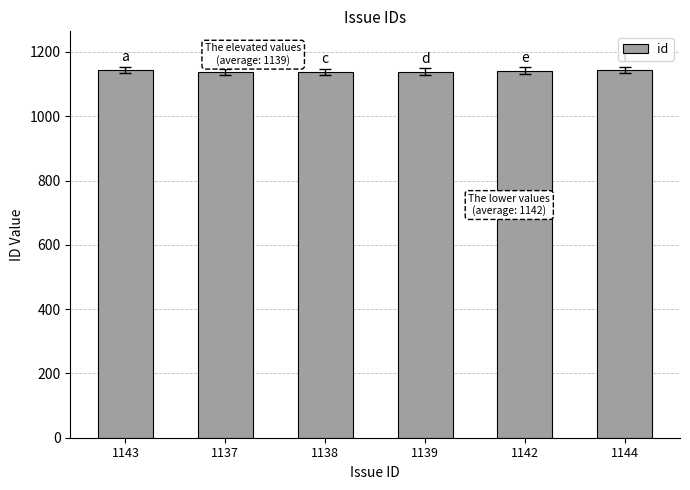

What is the change in value from 1137 to 1144?

+7